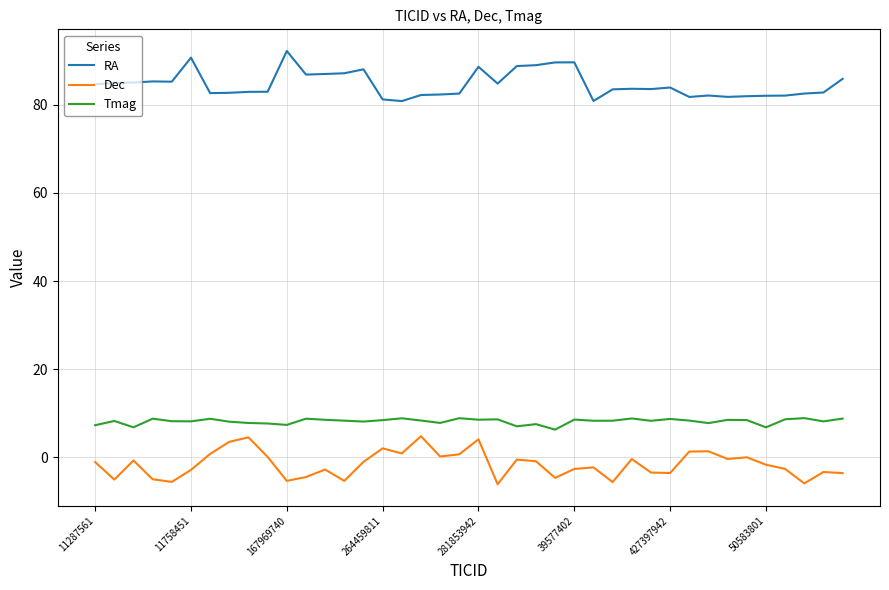

Which series has the largest total across all categories?

RA